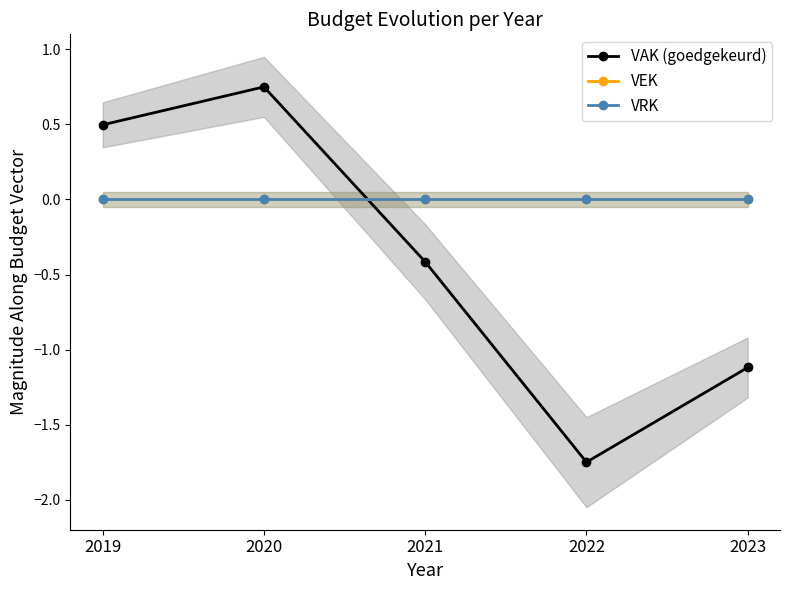

After their last crossing, which series has the higher values: VRK or VAK (goedgekeurd)?

VRK